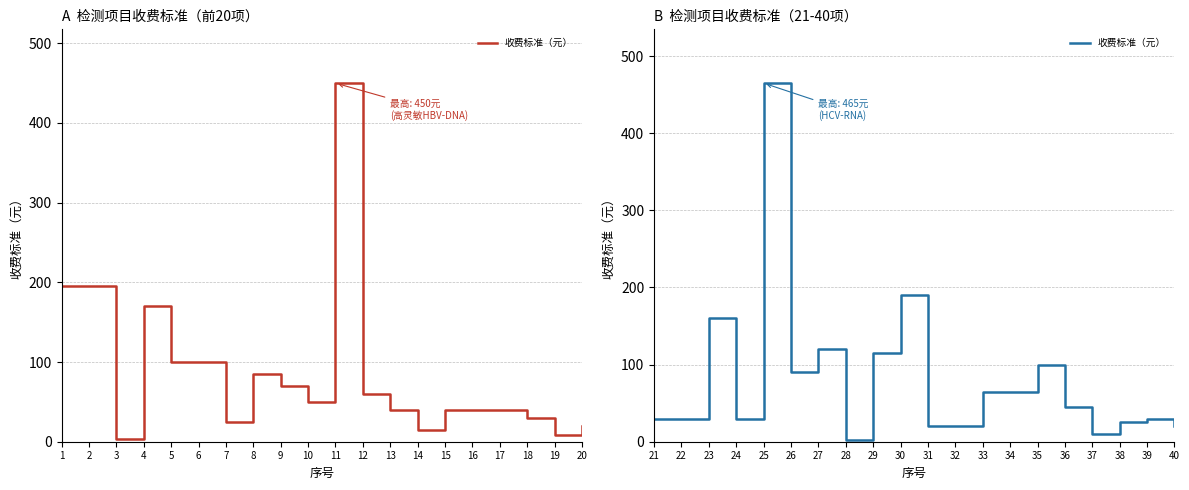

Where is the first local minimum?

24